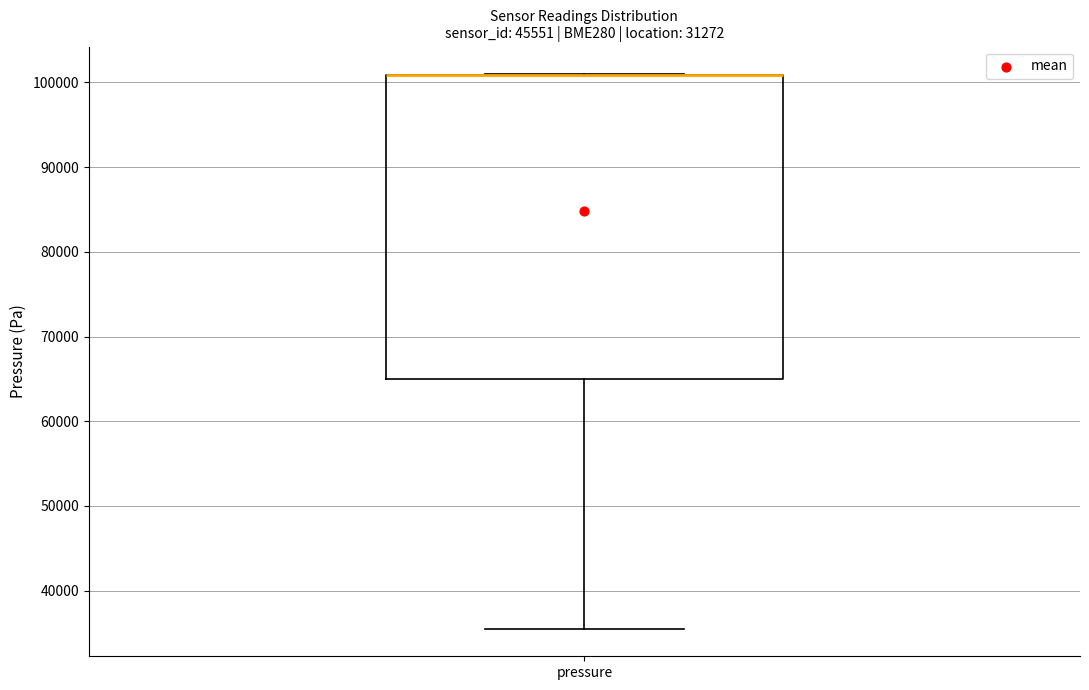

Where is the upper edge of the box for pressure on the y-axis? The values are not printed on the chart, so give them approximately, as read against the axis.

101000